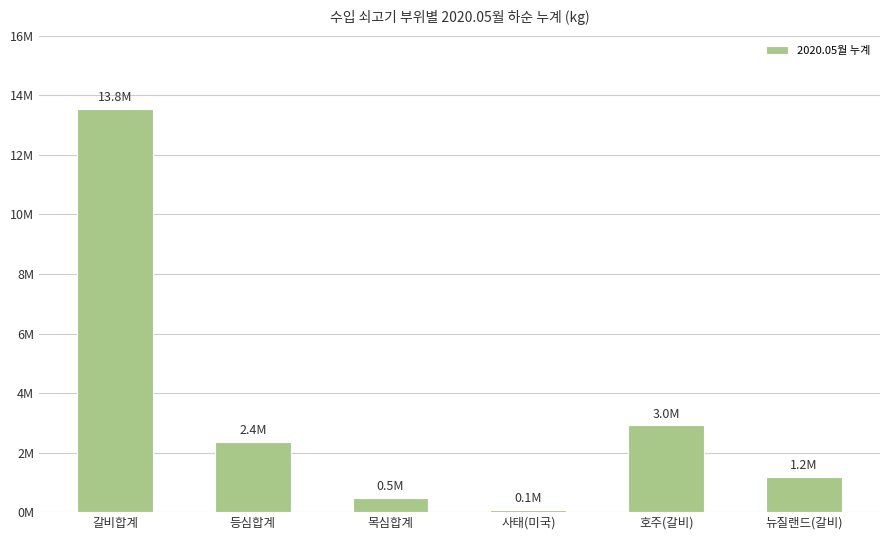

Does the chart contain any negative values?

No